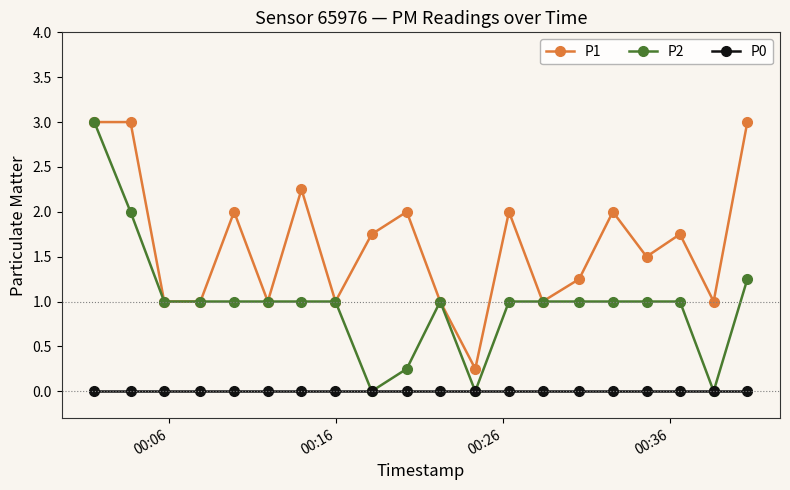

Which series has the largest range (max minus min)?

P2